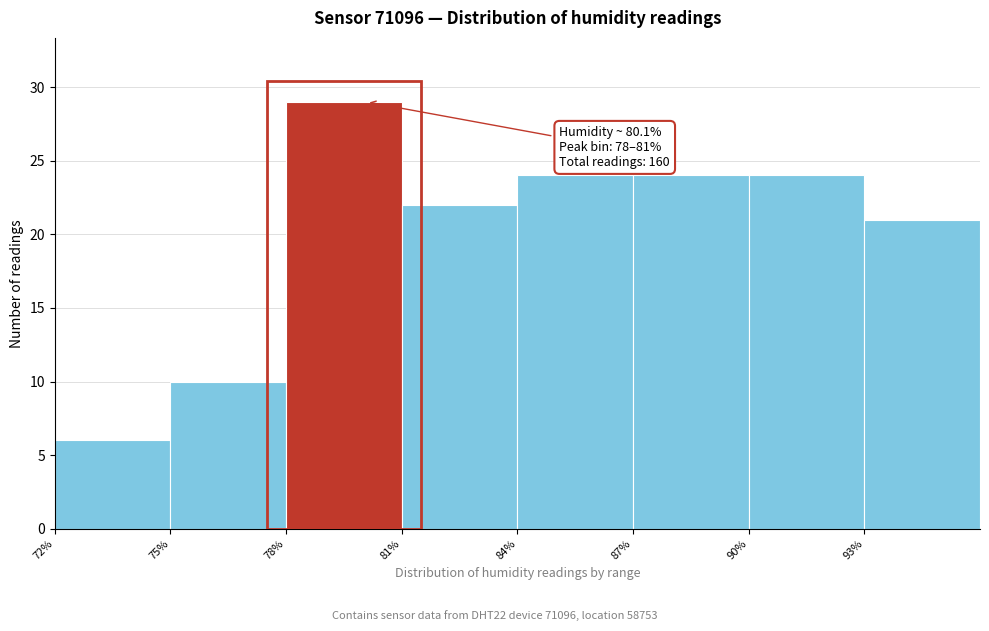

Over which range of the x-axis is the bar tallest?

78 to 81